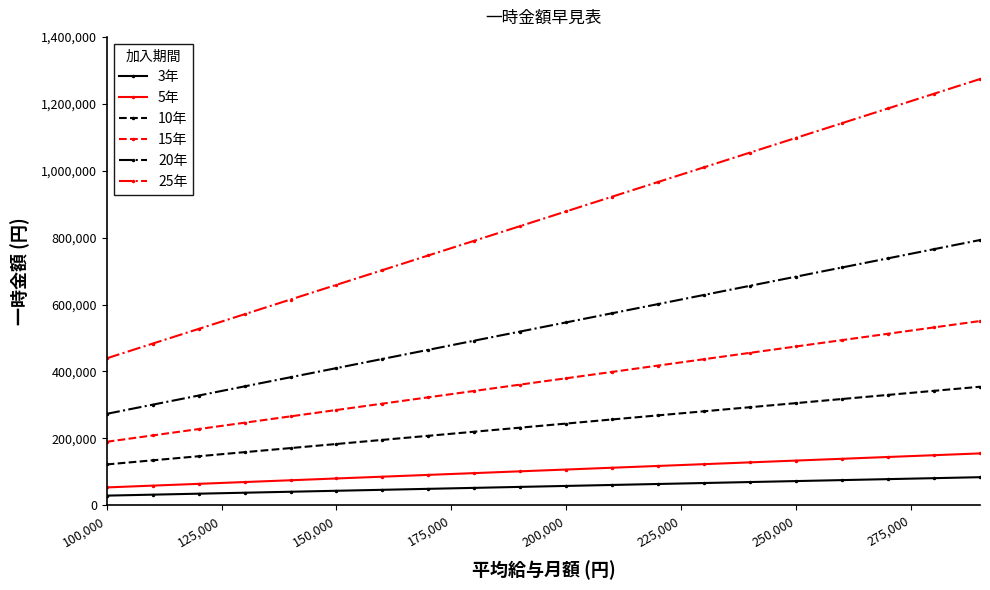

What is the highest value of the 25年 series?

1274000